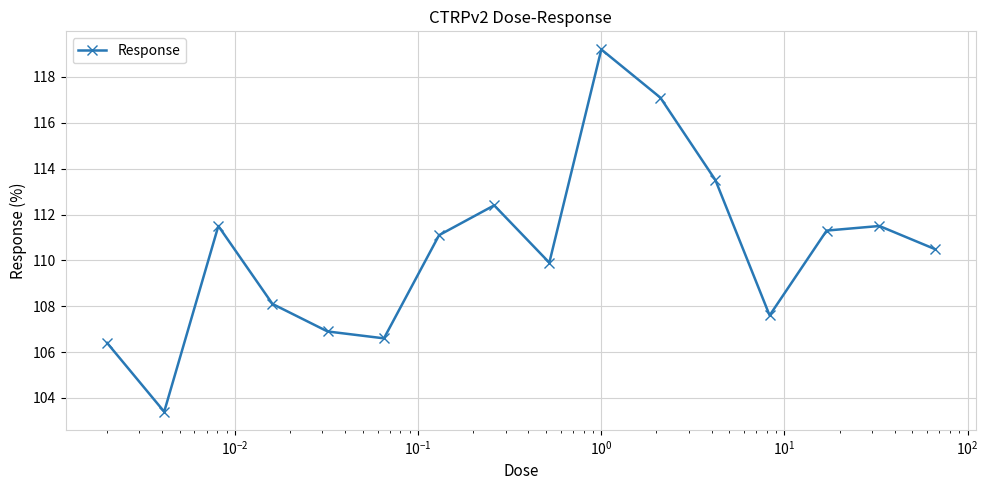

Reading right to left, what are all the values shown in this chart?

110.5	111.5	111.3	107.6	113.5	117.1	119.2	109.9	112.4	111.1	106.6	106.9	108.1	111.5	103.4	106.4